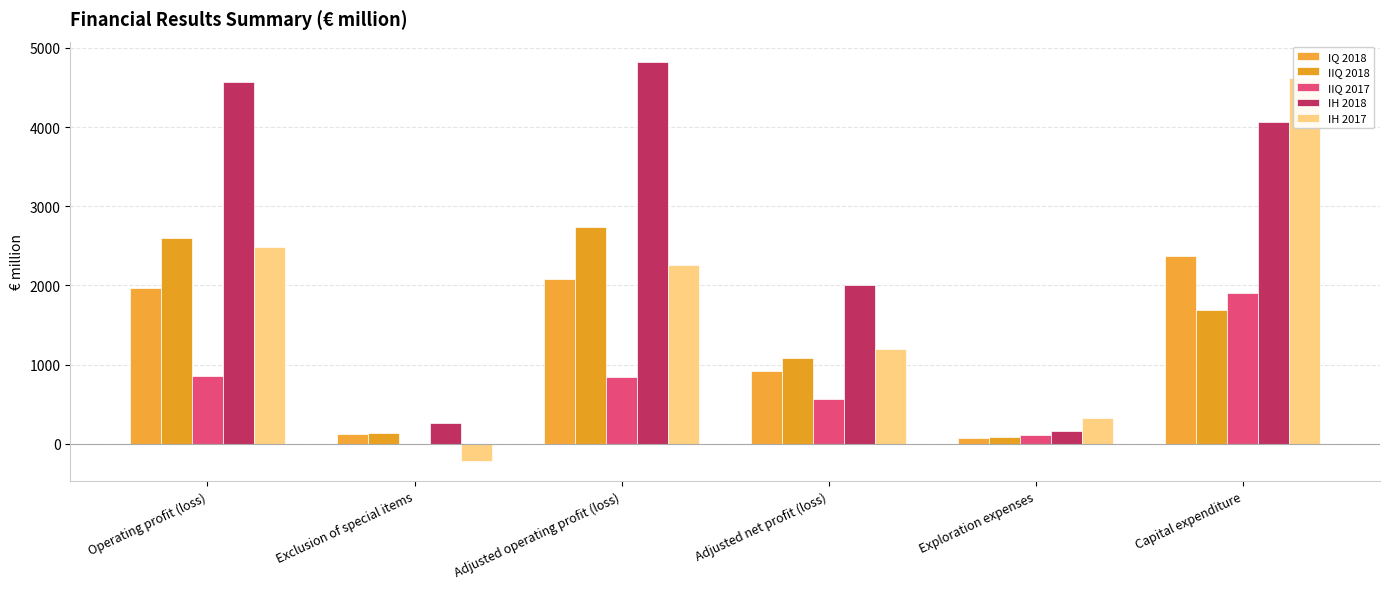

What is the maximum value for IH 2018?

4827